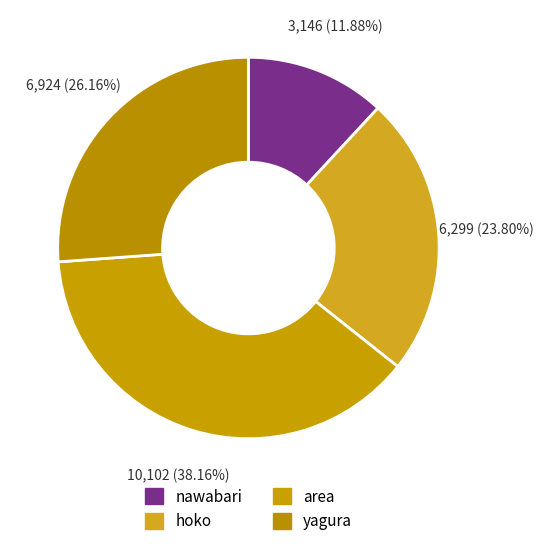

How many segments does this pie chart have?

4